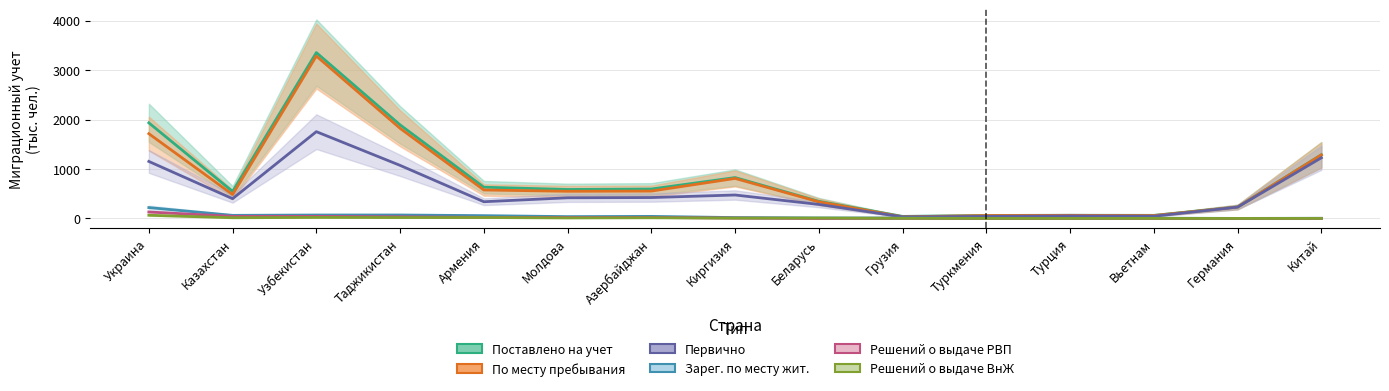

What is the difference between the maximum and minimum values in the Поставлено на учет series?

3312.8